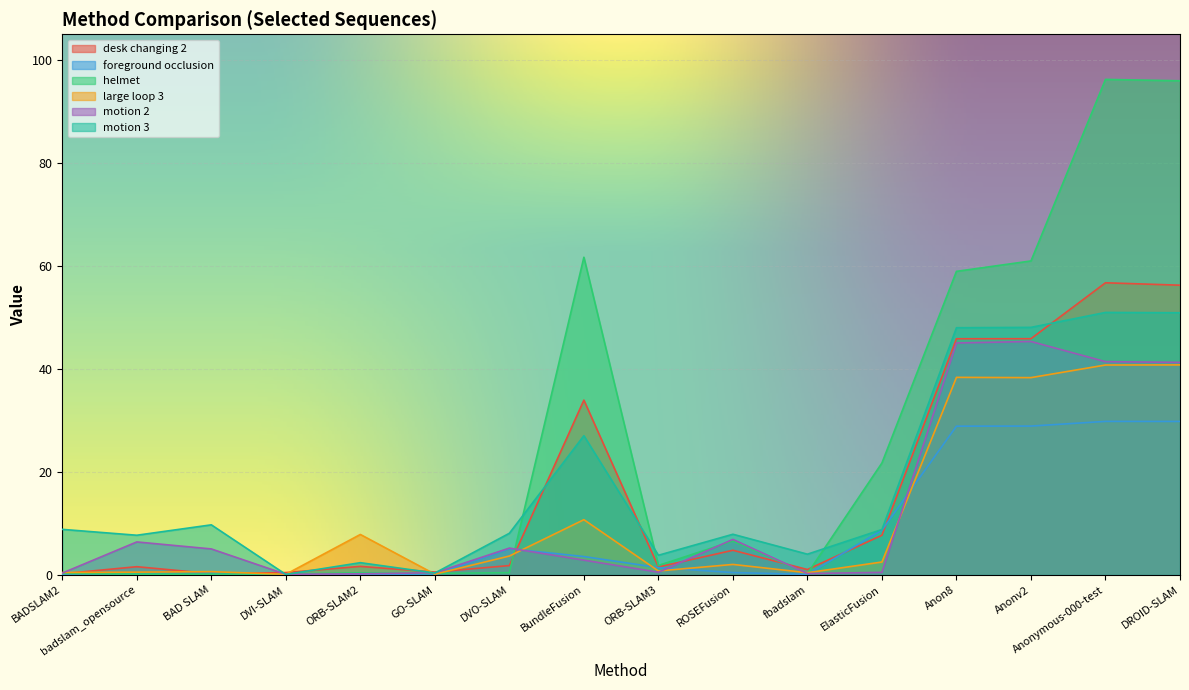

Reading left to right, list all the values displayed in this chart.

desk changing 2: BADSLAM2=0.2	badslam_opensource=1.6	BAD SLAM=0.3	DVI-SLAM=0.5	ORB-SLAM2=1.7	GO-SLAM=0.6	DVO-SLAM=1.8	BundleFusion=34.0	ORB-SLAM3=1.6	ROSEFusion=4.8	fbadslam=1.1	ElasticFusion=7.7	Anon8=45.9	Anonv2=45.9	Anonymous-000-test=56.7	DROID-SLAM=56.3
foreground occlusion: BADSLAM2=0.1	badslam_opensource=0.3	BAD SLAM=0.3	DVI-SLAM=0.1	ORB-SLAM2=0.1	GO-SLAM=0.1	DVO-SLAM=5.1	BundleFusion=3.6	ORB-SLAM3=1.4	ROSEFusion=0.5	fbadslam=0.1	ElasticFusion=8.7	Anon8=28.9	Anonv2=28.9	Anonymous-000-test=29.8	DROID-SLAM=29.8
helmet: BADSLAM2=0.3	badslam_opensource=0.2	BAD SLAM=0.2	DVI-SLAM=0.2	ORB-SLAM2=0.4	GO-SLAM=0.3	DVO-SLAM=0.4	BundleFusion=61.7	ORB-SLAM3=1.8	ROSEFusion=6.6	fbadslam=0.3	ElasticFusion=21.8	Anon8=59.0	Anonv2=61.0	Anonymous-000-test=96.2	DROID-SLAM=96.0
large loop 3: BADSLAM2=0.5	badslam_opensource=0.5	BAD SLAM=0.6	DVI-SLAM=0.1	ORB-SLAM2=7.9	GO-SLAM=0.1	DVO-SLAM=3.7	BundleFusion=10.7	ORB-SLAM3=0.8	ROSEFusion=2.0	fbadslam=0.4	ElasticFusion=2.5	Anon8=38.4	Anonv2=38.3	Anonymous-000-test=40.8	DROID-SLAM=40.8
motion 2: BADSLAM2=0.4	badslam_opensource=6.4	BAD SLAM=5.0	DVI-SLAM=0.1	ORB-SLAM2=0.2	GO-SLAM=0.4	DVO-SLAM=5.2	BundleFusion=2.9	ORB-SLAM3=0.5	ROSEFusion=6.9	fbadslam=0.3	ElasticFusion=0.5	Anon8=45.0	Anonv2=45.3	Anonymous-000-test=41.4	DROID-SLAM=41.3
motion 3: BADSLAM2=8.8	badslam_opensource=7.7	BAD SLAM=9.7	DVI-SLAM=0.1	ORB-SLAM2=2.4	GO-SLAM=0.4	DVO-SLAM=8.1	BundleFusion=27.0	ORB-SLAM3=3.8	ROSEFusion=7.9	fbadslam=4.0	ElasticFusion=8.8	Anon8=48.0	Anonv2=48.1	Anonymous-000-test=51.0	DROID-SLAM=50.9